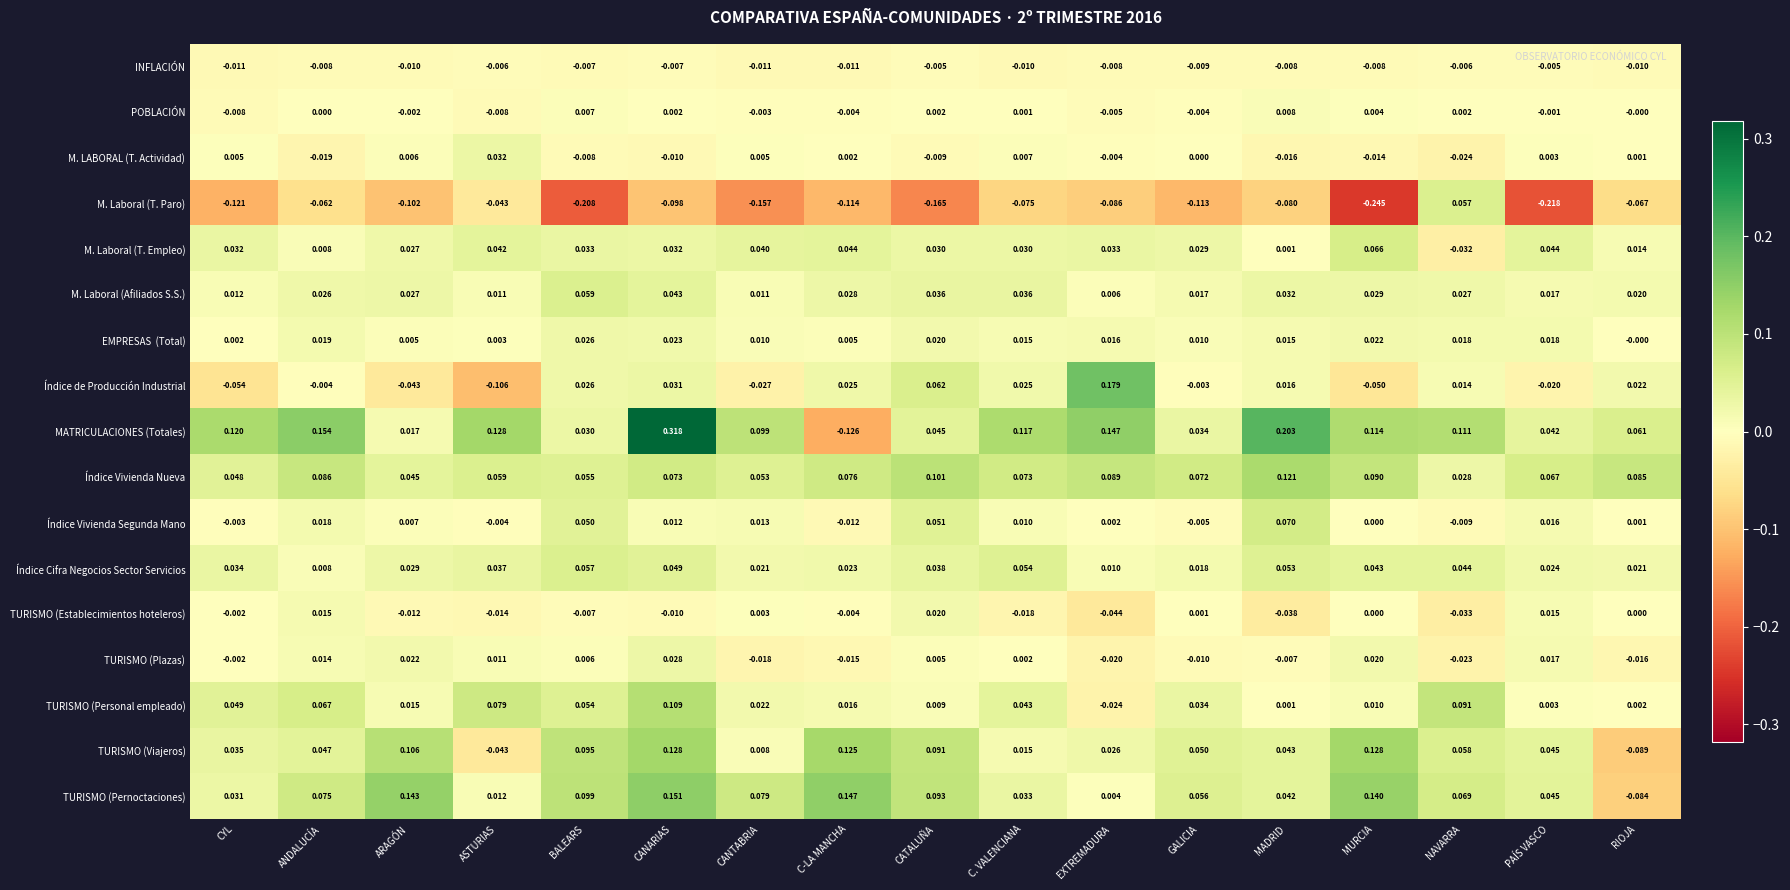

Which category has the highest value across all series?

CANARIAS